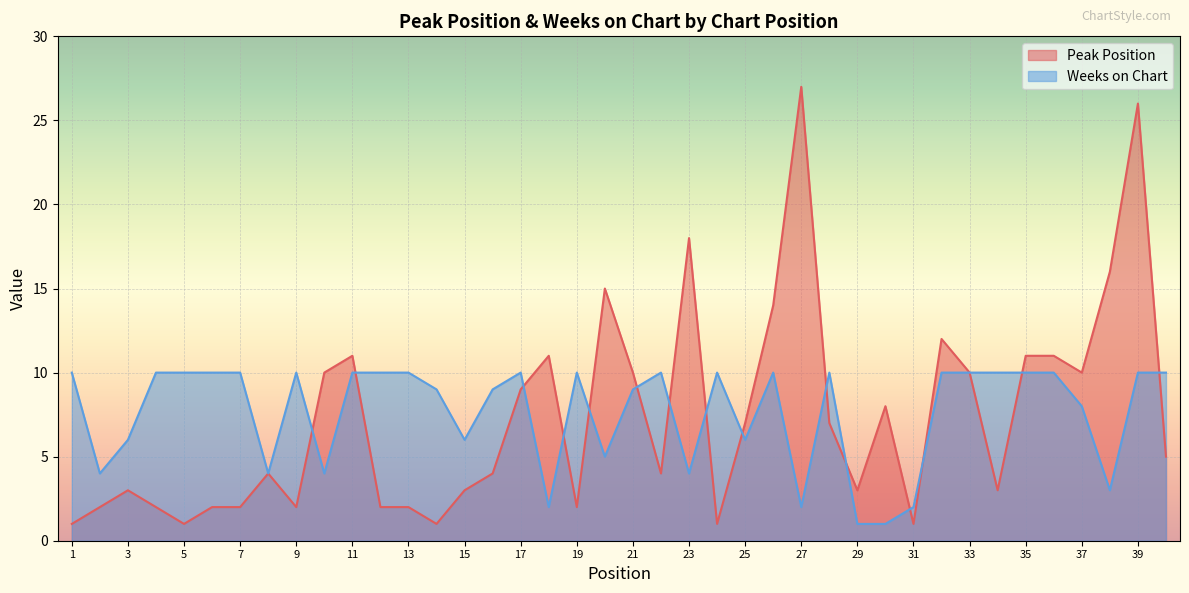

How many series are shown in this chart?

2